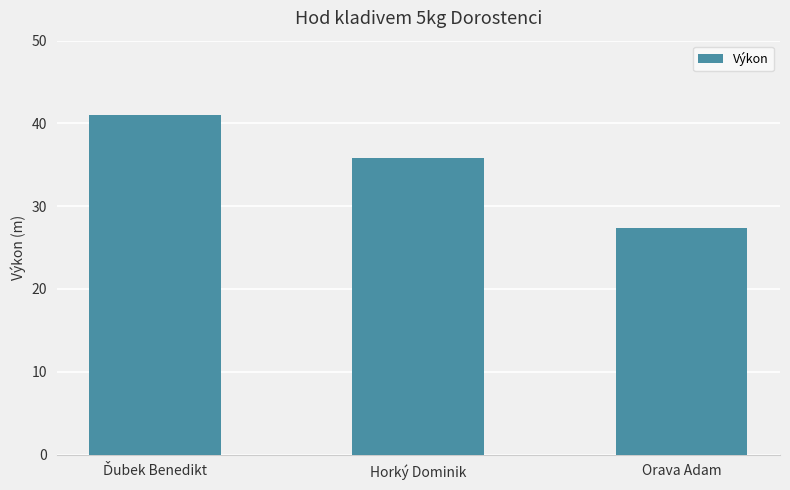

Which has a higher value, Horký Dominik or Orava Adam?

Horký Dominik